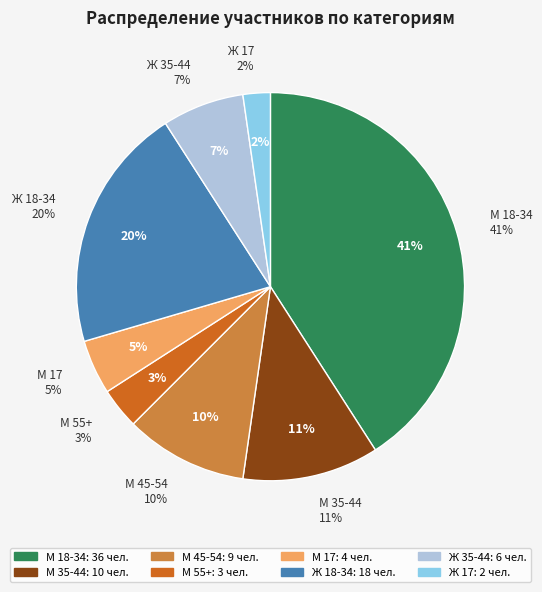

What is the change in value from М 18-34 to Ж 18-34?

-18